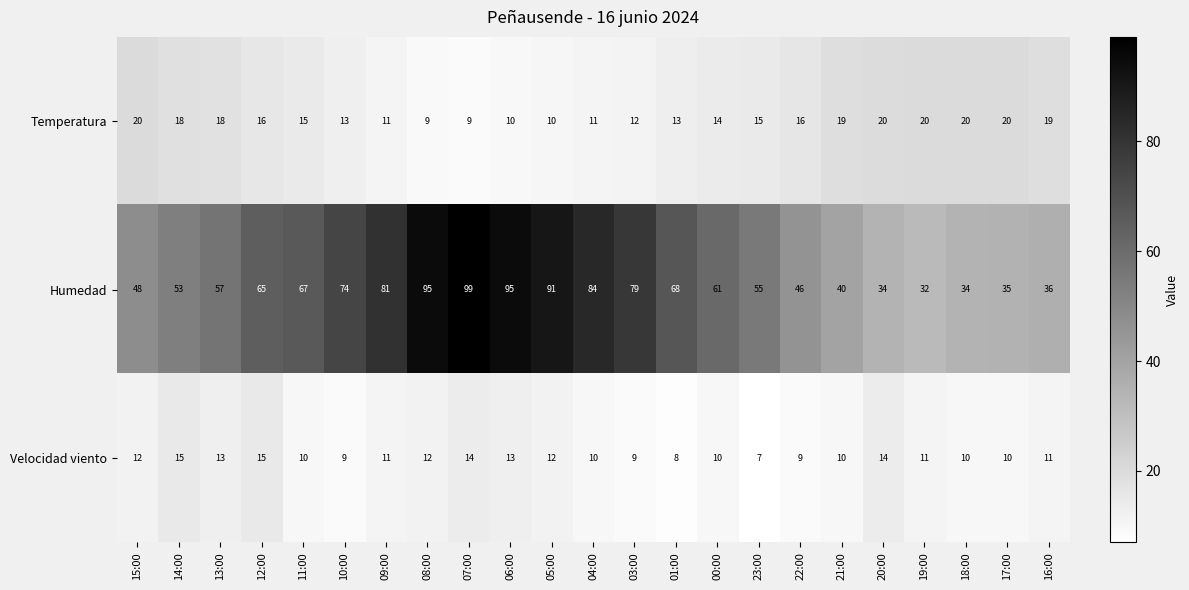

What is the sum of the Temperatura values at 11:00 and 21:00?

34